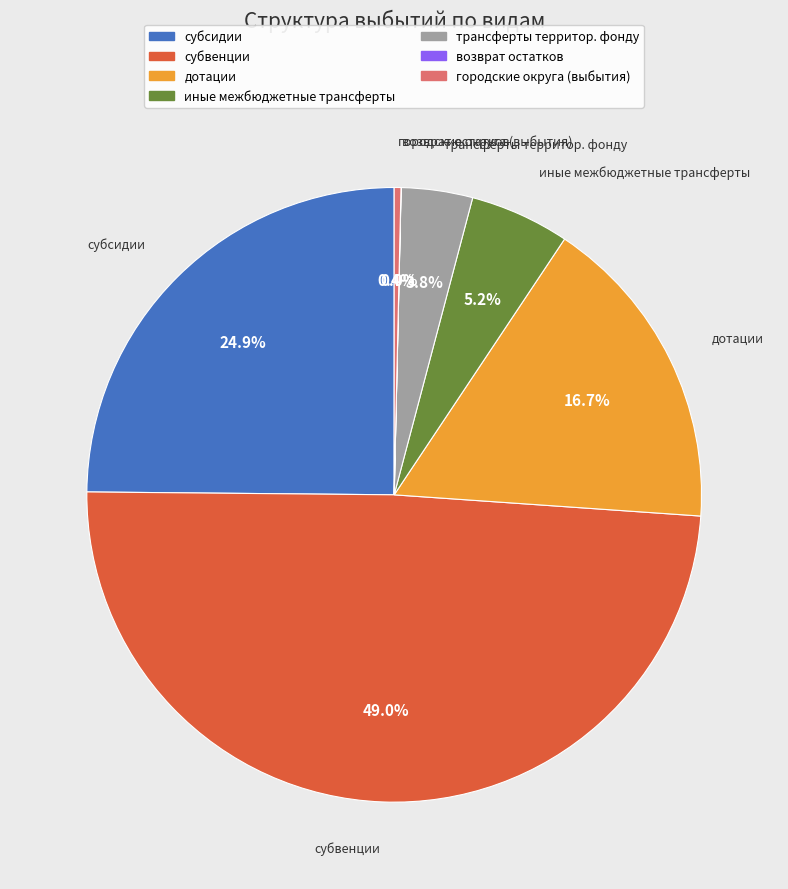

Does any single category account for the majority?

No